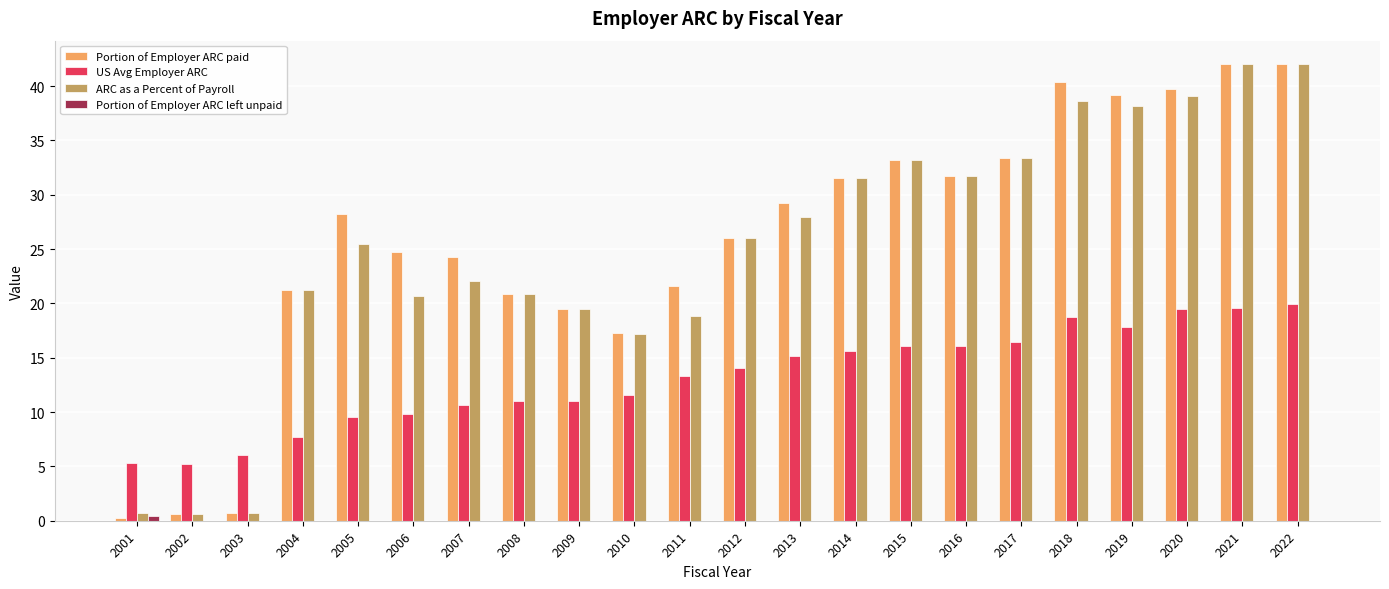

What is the greatest value displayed?

42.1